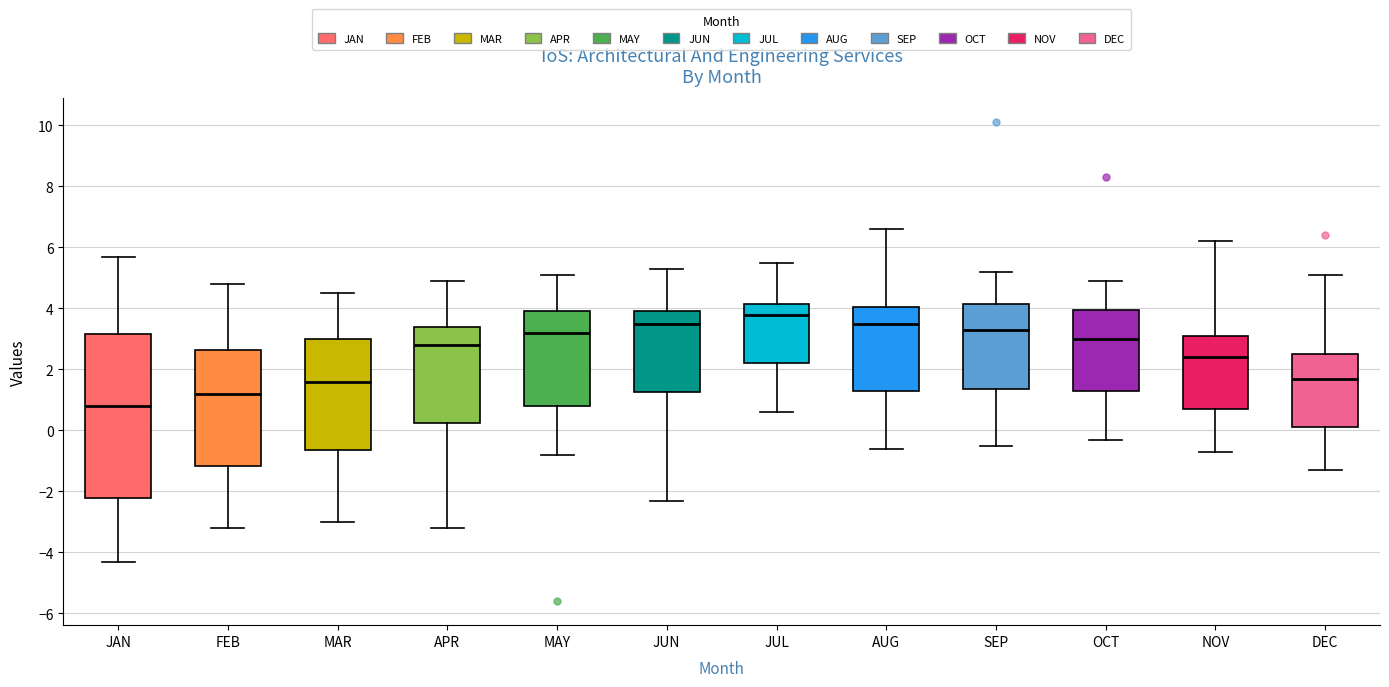

Which box is the tallest, from its lower edge to its upper edge?

JAN